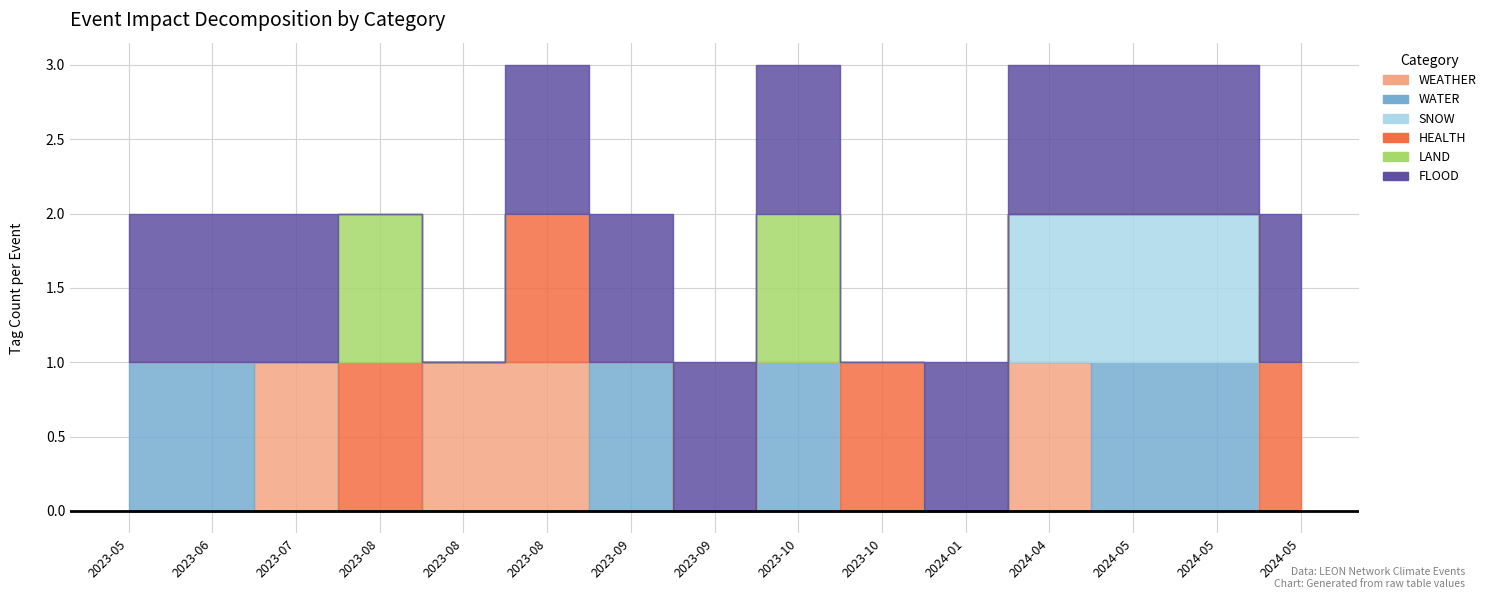

At which label is WATER closest to 0?

2023-07-10